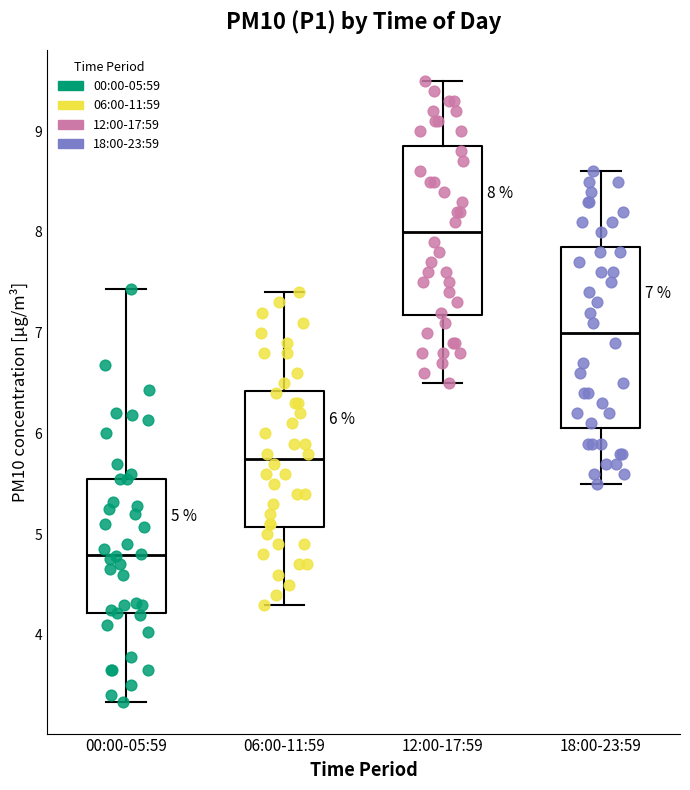

Which box is the tallest, from its lower edge to its upper edge?

18:00-23:59